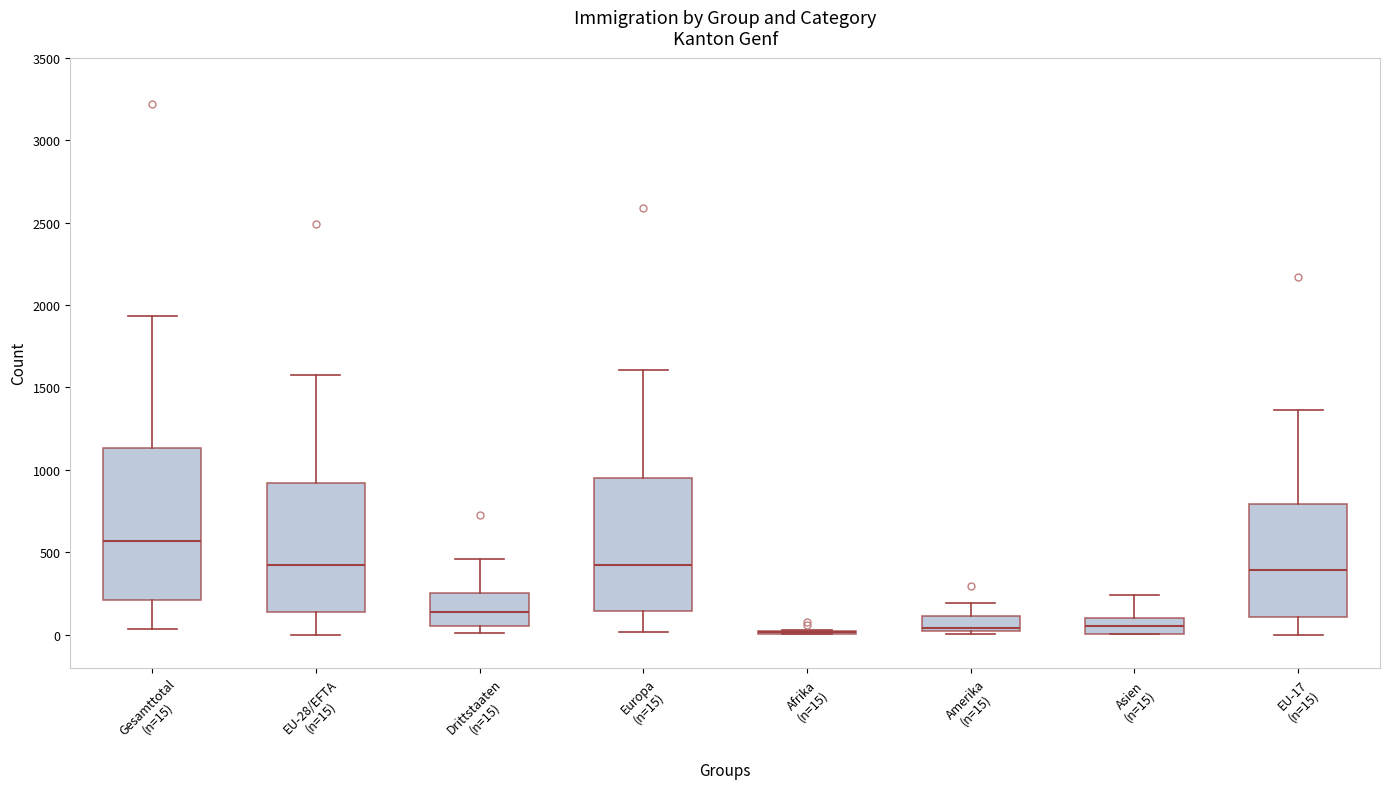

Reading left to right, read every box against the y-axis: the position of its median line, the range the box covers, and the ends of its whiskers. The values are not printed on the chart, so give them approximately, as read against the axis.

Gesamttotal (n=15): median 550, box 200 to 1150, whiskers 50 to 1950
EU-28/EFTA (n=15): median 400, box 150 to 900, whiskers 0 to 1550
Drittstaaten (n=15): median 150, box 50 to 250, whiskers 0 to 450
Europa (n=15): median 400, box 150 to 950, whiskers 0 to 1600
Afrika (n=15): box collapsed to a line at 0, whiskers 0 to 50
Amerika (n=15): median 50, box 0 to 100, whiskers 0 to 200
Asien (n=15): median 50, box 0 to 100, whiskers 0 to 250
EU-17 (n=15): median 400, box 100 to 800, whiskers 0 to 1350